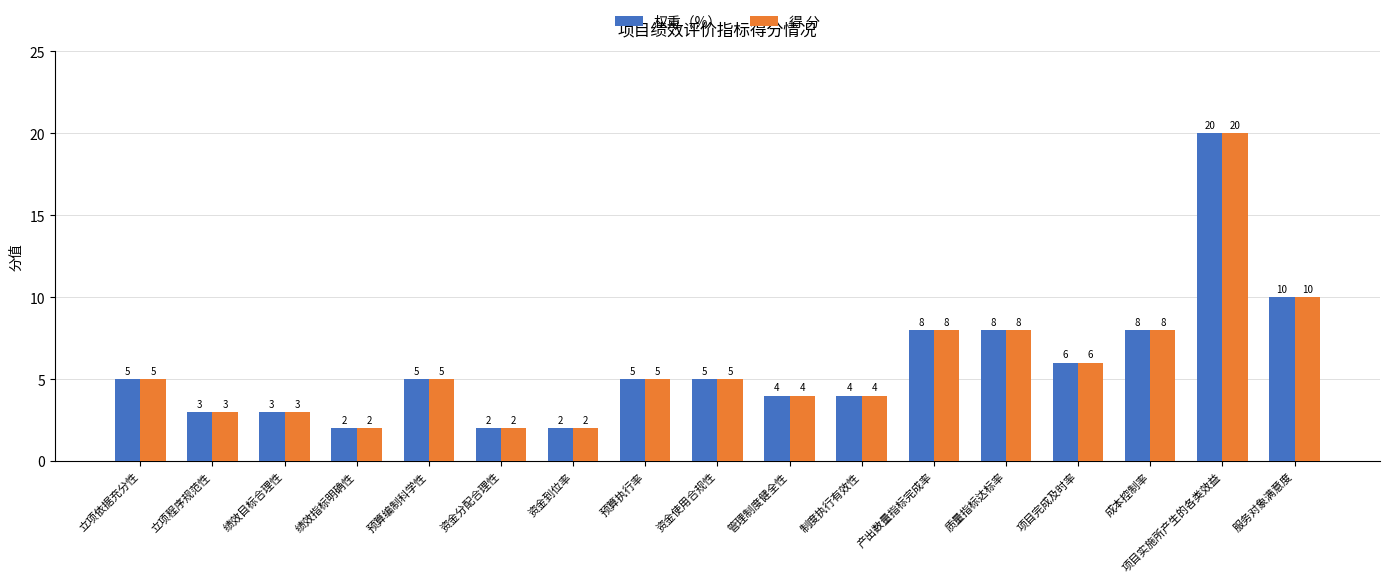

Where is 权重（%） nearest to the value 11?

服务对象满意度